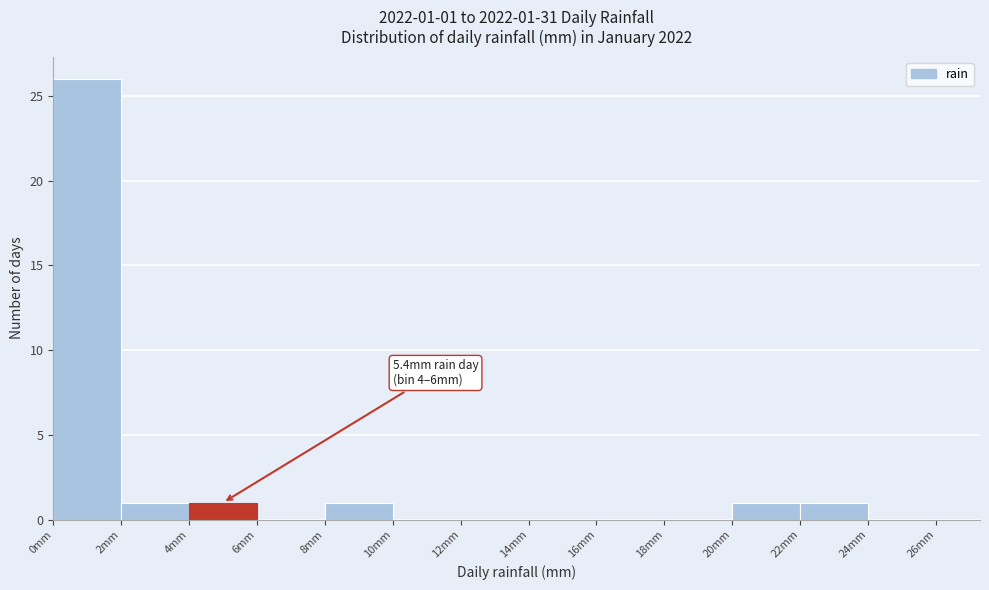

Over which range of the x-axis is the bar tallest?

0 to 2